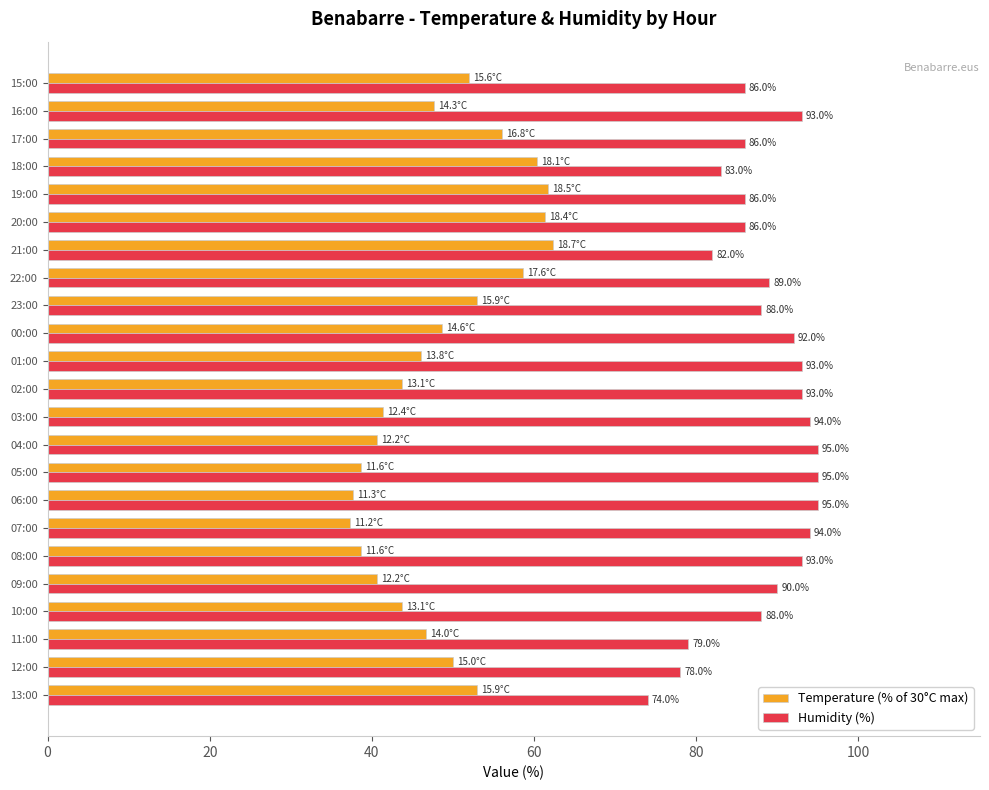

Is it true that Humidity (%) equals 79.0 at 11:00?

True